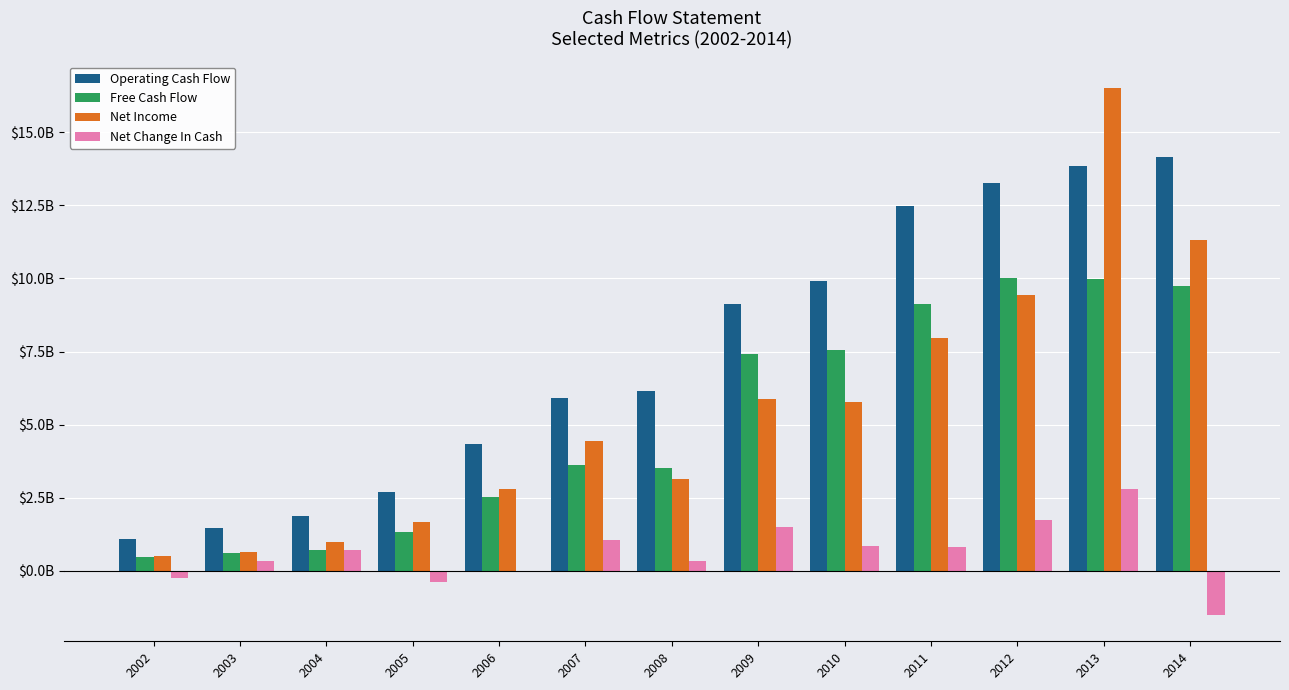

At which label is Operating Cash Flow closest to 7620285885?

2008